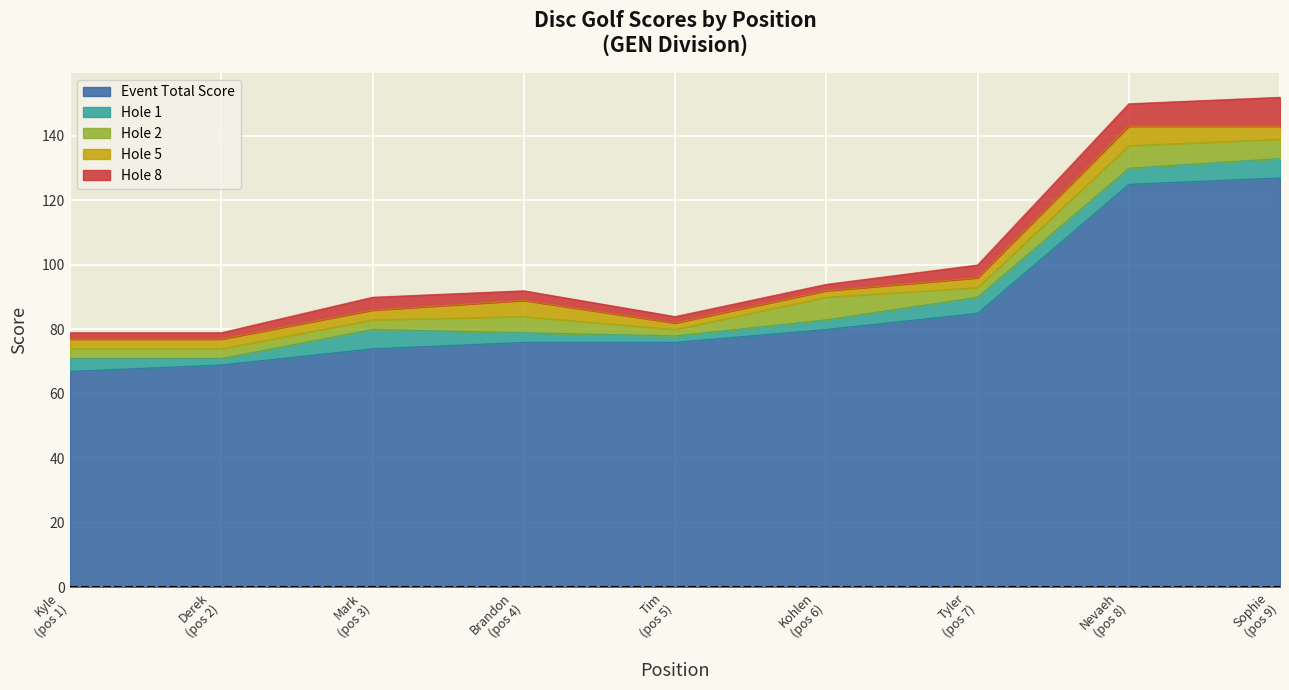

The hole_2 series shows 7 at 8. True or false?

True